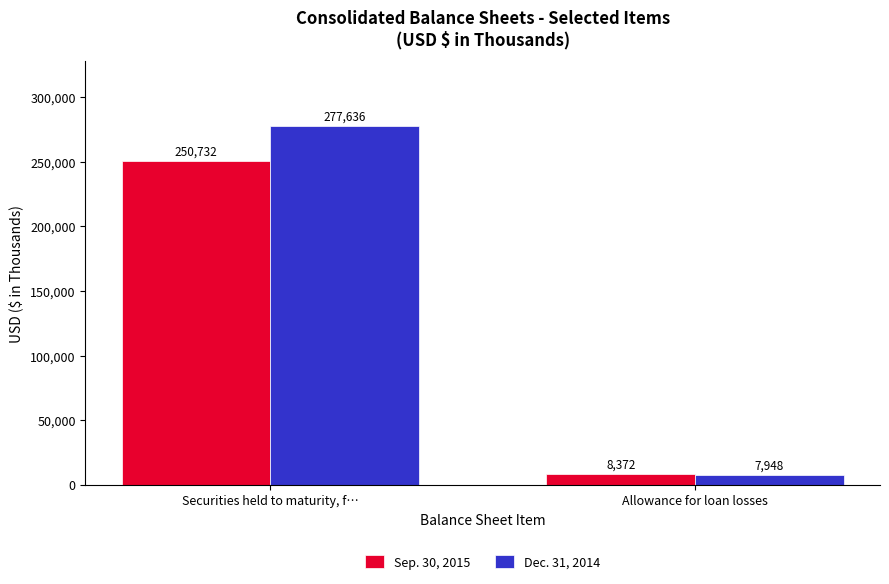

Which label corresponds to the largest value in the chart?

Securities held to maturity, f…